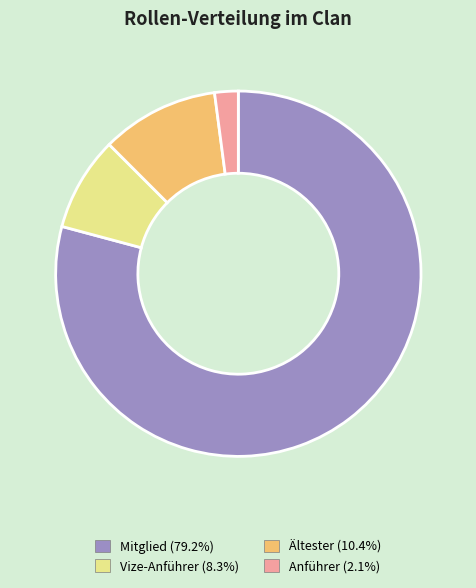

Is the sum of Mitglied (79.2%) and Ältester (10.4%) greater than half?

Yes